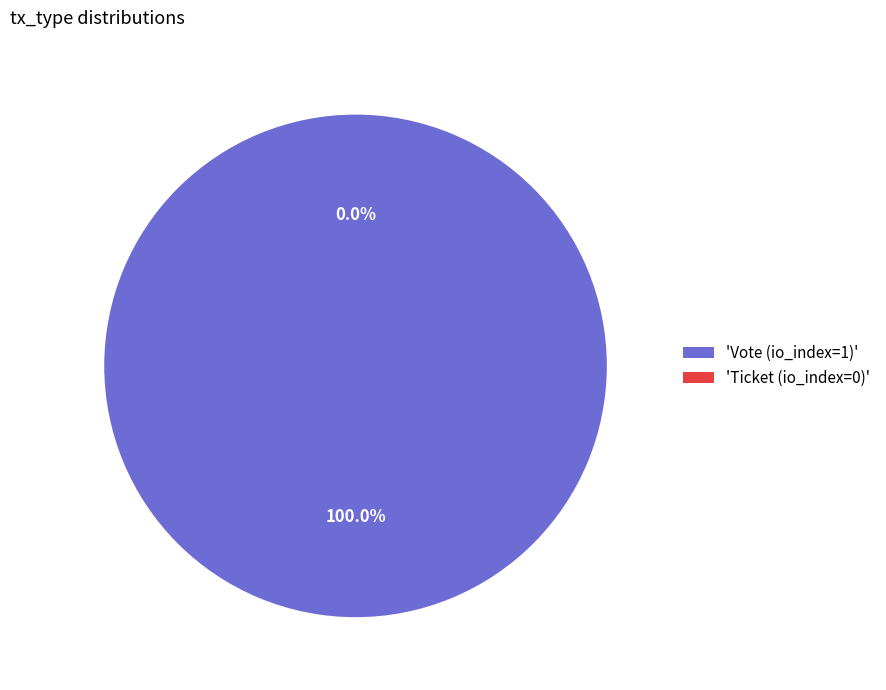

The Ticket (io_index=0) slice represents 0% of the pie. True or false?

True